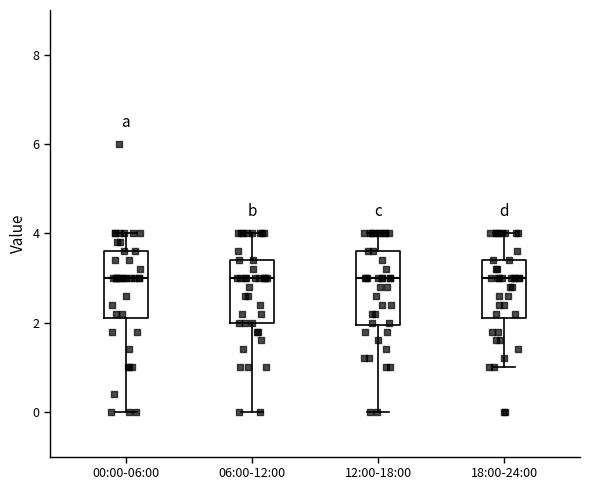

Reading left to right, transcribe this box plot: for each box, give where its median line is, the range the box spans, and where its two whiskers end, as read against the y-axis. The values are not printed on the chart, so give them approximately, as read against the axis.

00:00-06:00: median 3.0, box 2.2 to 3.6, whiskers 0.0 to 4.0
06:00-12:00: median 3.0, box 2.0 to 3.4, whiskers 0.0 to 4.0
12:00-18:00: median 3.0, box 2.0 to 3.6, whiskers 0.0 to 4.0
18:00-24:00: median 3.0, box 2.2 to 3.4, whiskers 1.0 to 4.0